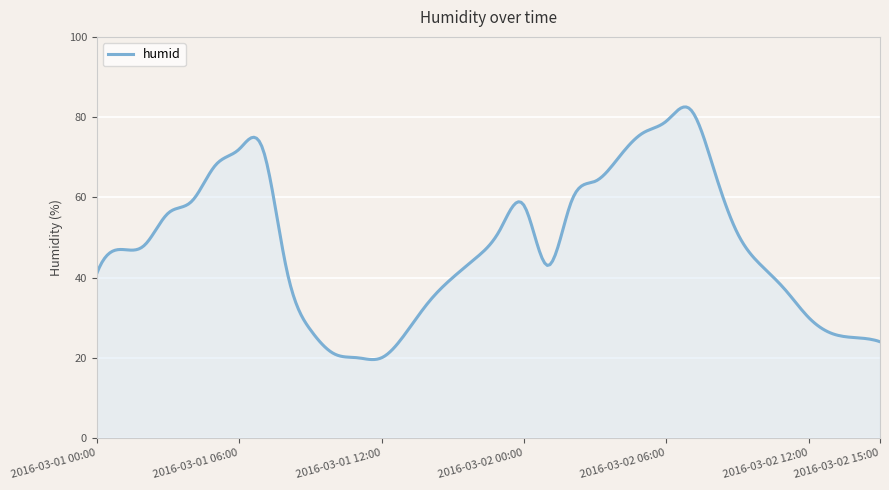

What is the difference between the maximum and minimum values?

63.0